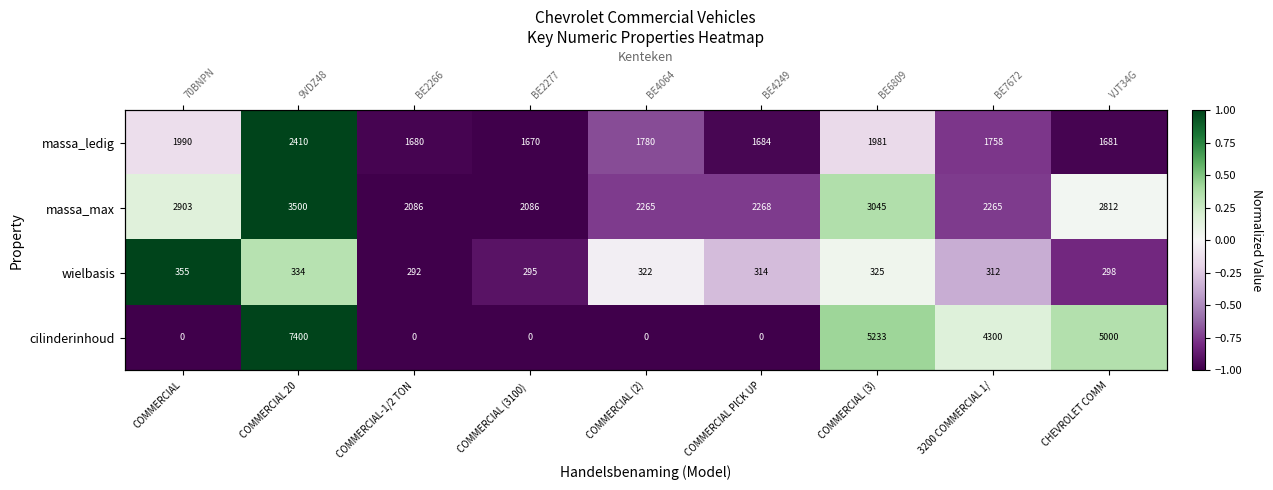

Is it true that wielbasis equals -1.0 at COMMERCIAL-1/2 TON?

True